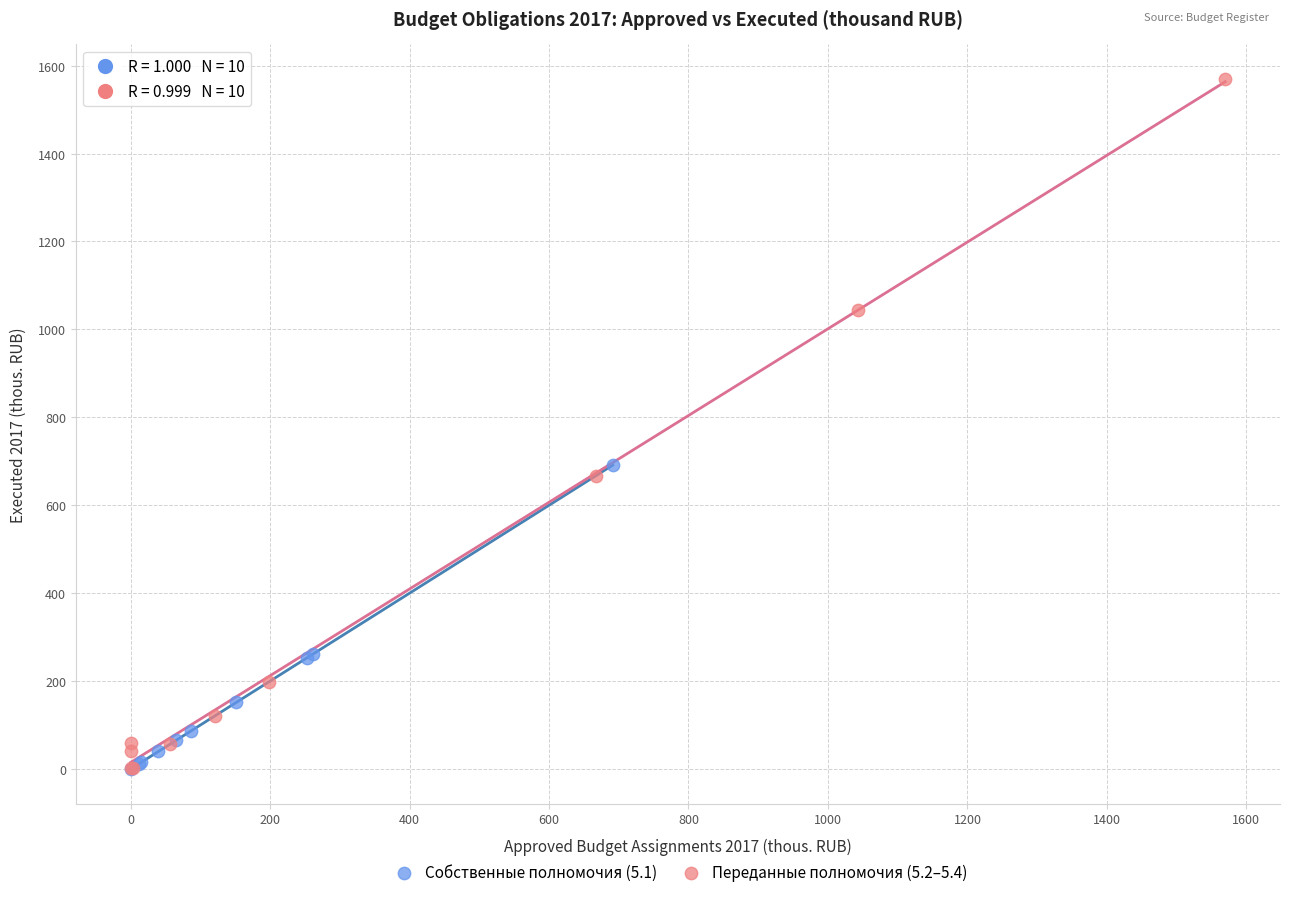

Which series has the largest Y range (max minus min)?

Переданные полномочия (5.2–5.4)